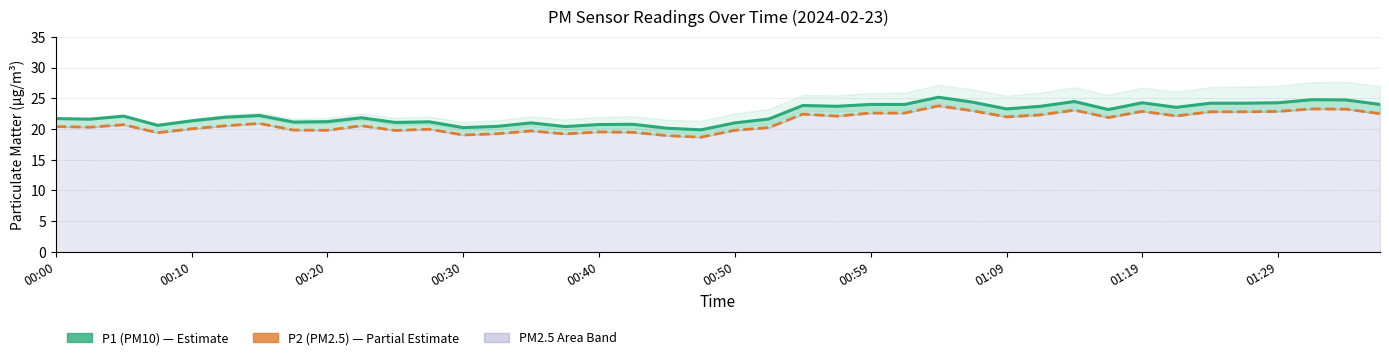

What is the sum of the P2 (PM2.5) values at 00:00 and 00:40?

39.9